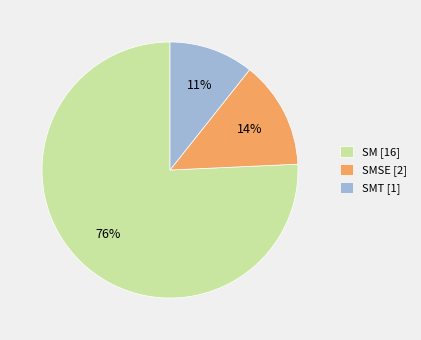

The SMT [1] slice represents 16% of the pie. True or false?

False